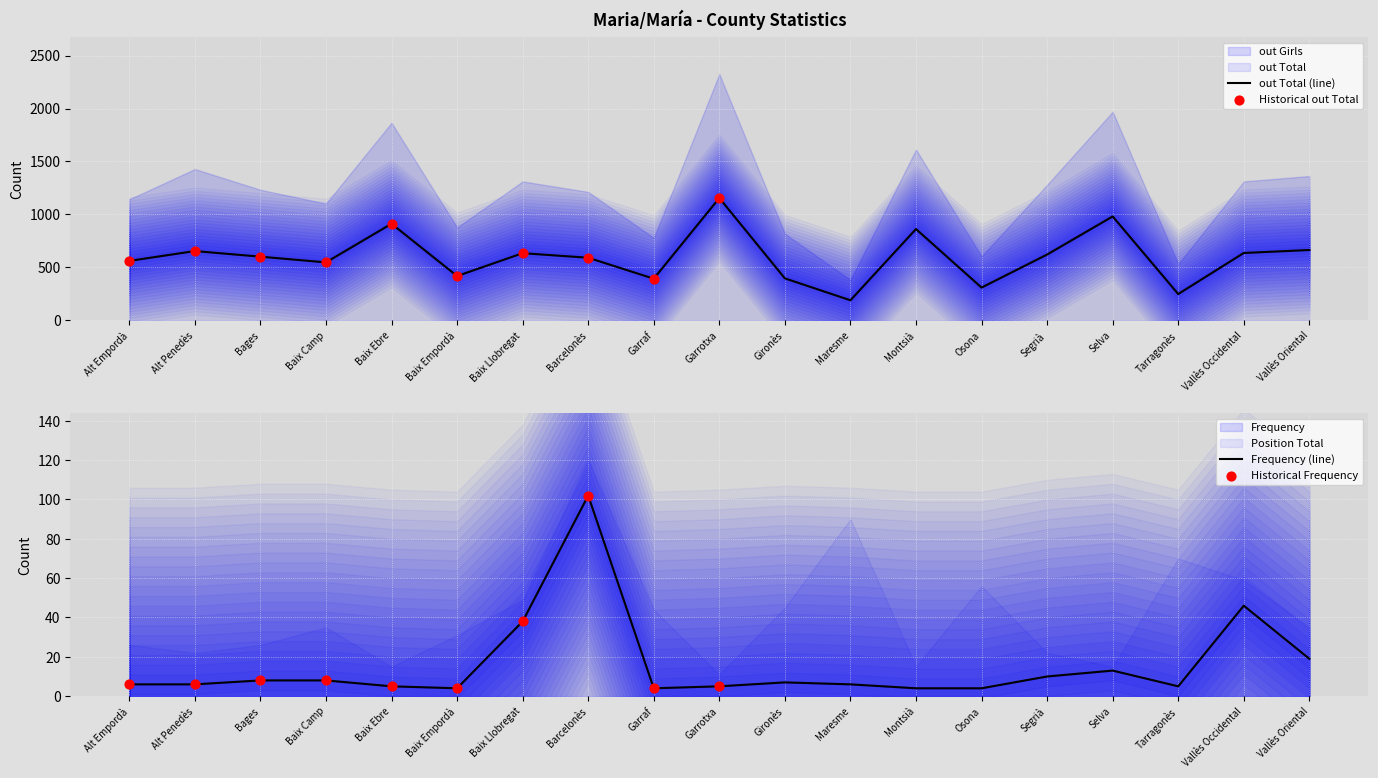

What is the total value across all series at Segrià?

631